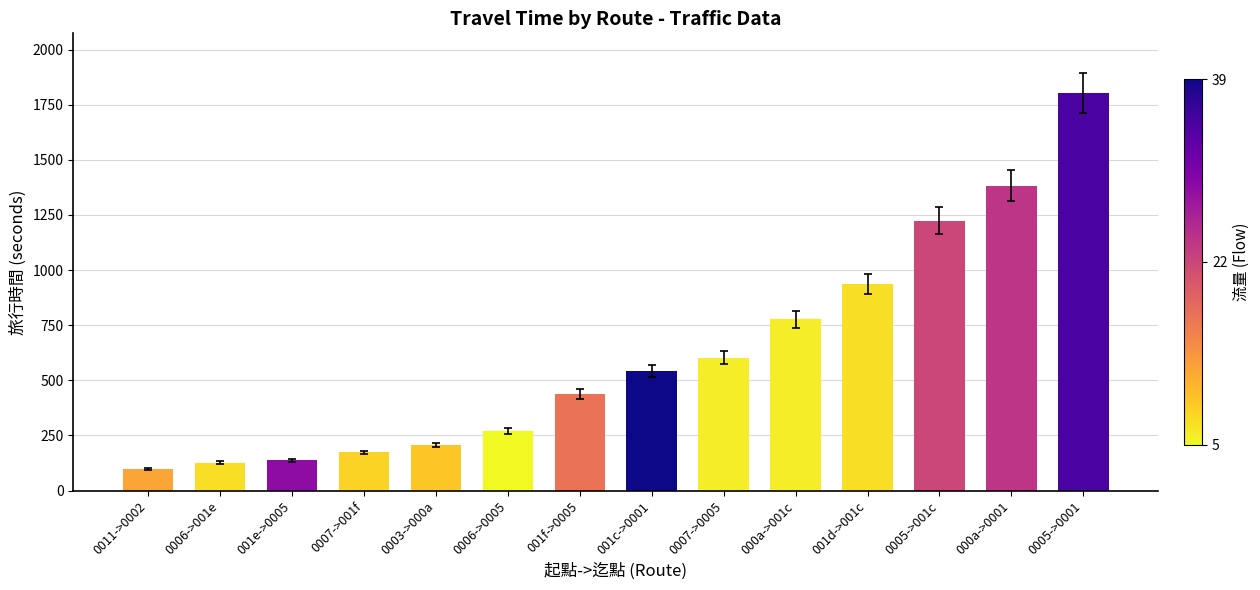

How many values are below 544?

7